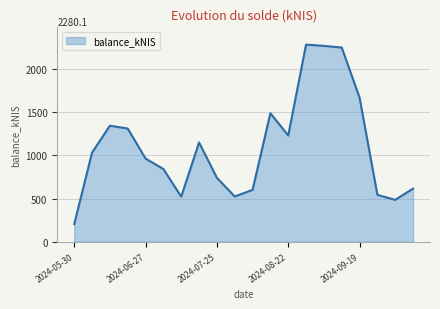

What is the minimum value shown in the chart?

204.6